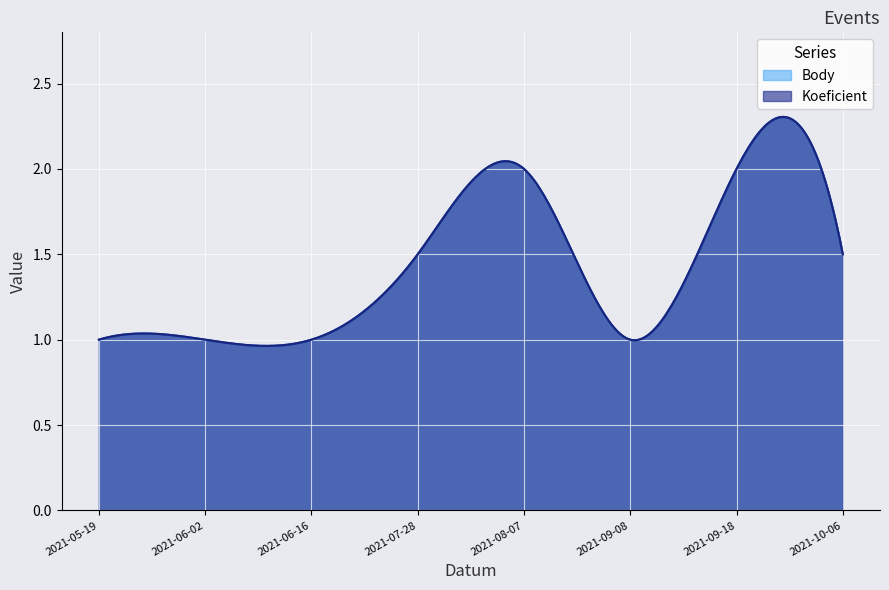

Reading left to right, list all the values displayed in this chart.

Koeficient: 1.0	1.0	1.0	1.5	2.0	1.0	2.0	1.5
Body: 1.0	1.0	1.0	1.5	2.0	1.0	2.0	1.5